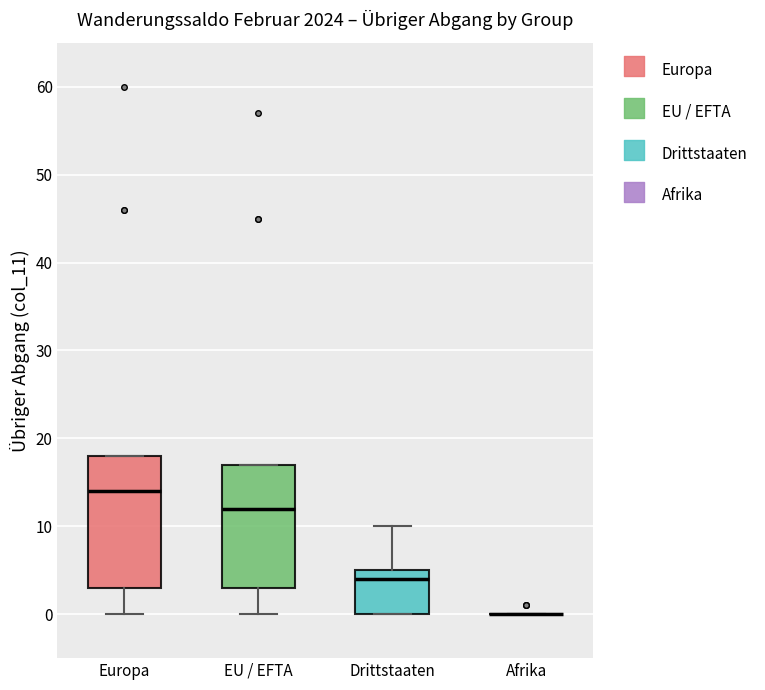

Reading left to right, read every box against the y-axis: the position of its median line, the range the box covers, and the ends of its whiskers. The values are not printed on the chart, so give them approximately, as read against the axis.

Europa: median 14, box 3 to 18, whiskers 0 to 18
EU / EFTA: median 12, box 3 to 17, whiskers 0 to 17
Drittstaaten: median 4, box 0 to 5, whiskers 0 to 10
Afrika: box collapsed to a line at 0, whiskers 0 to 0